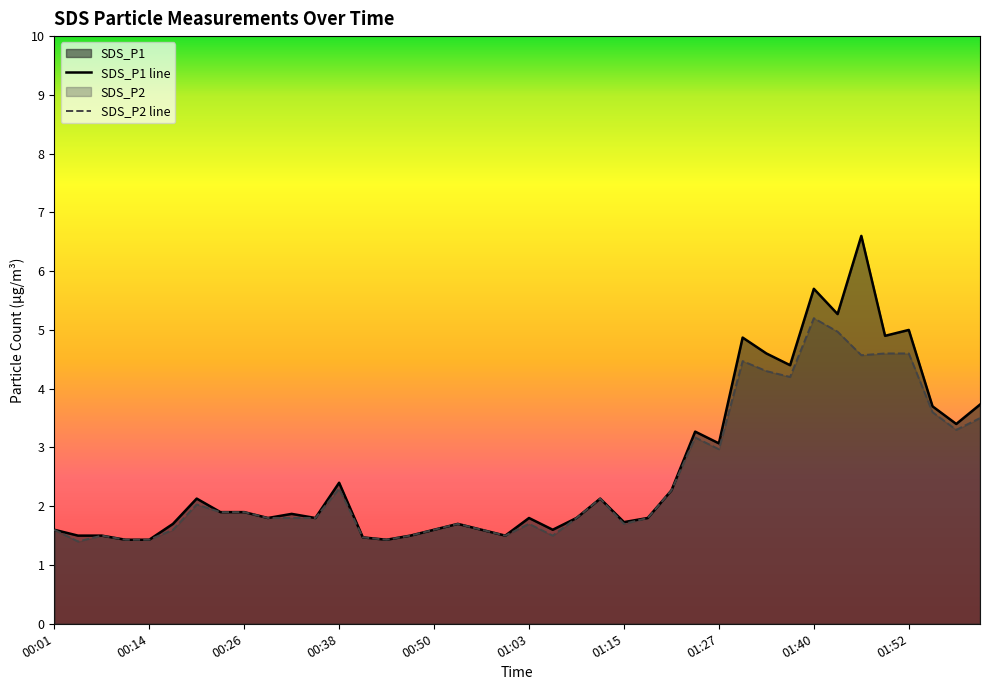

Which series changed the most between 00:32 and 01:09?

SDS_P1